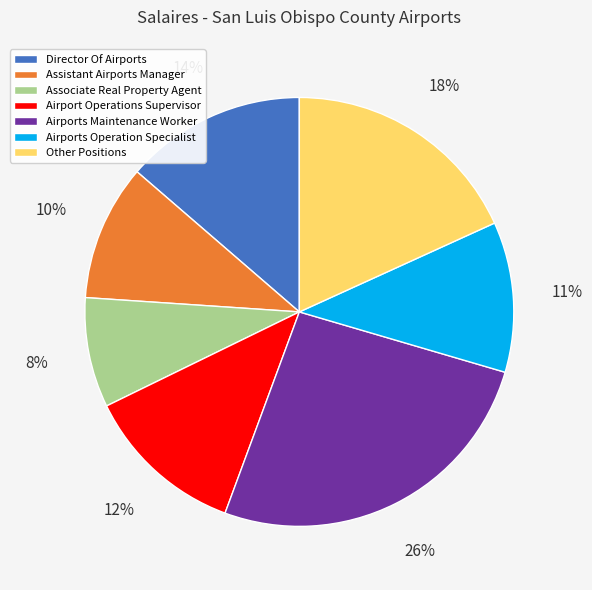

Is it true that Airports Maintenance Worker is 26% of the pie?

True